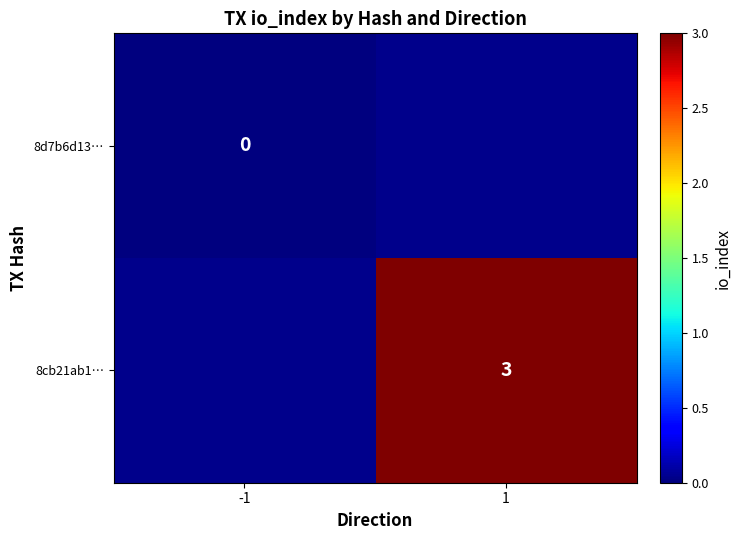

Is it true that 8cb21ab1… equals 5 at 1?

False